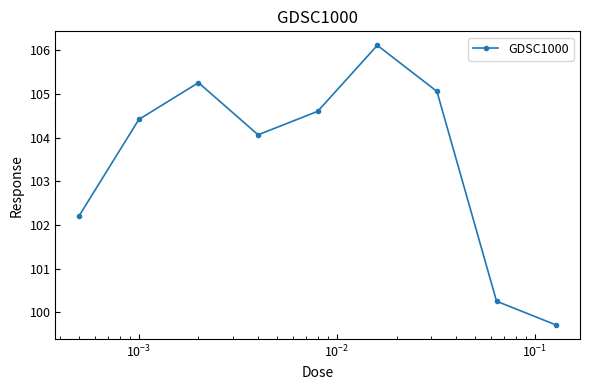

What is the value of the 5th point from the left?

104.6